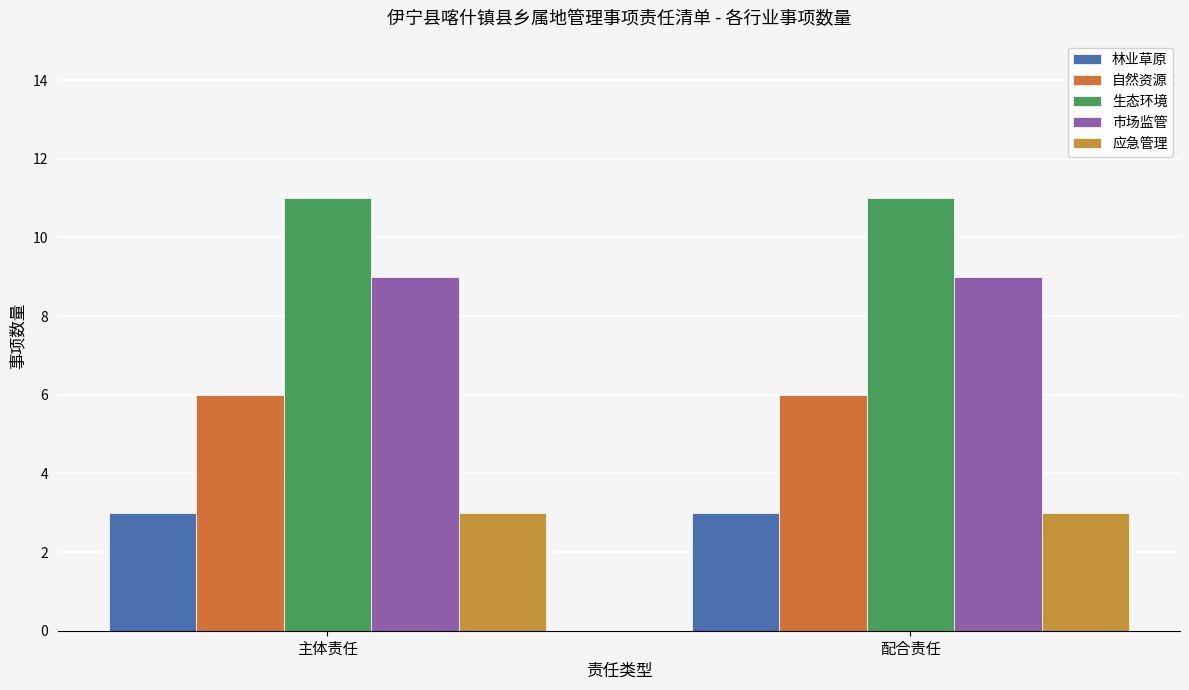

Which series has the widest spread of values?

林业草原